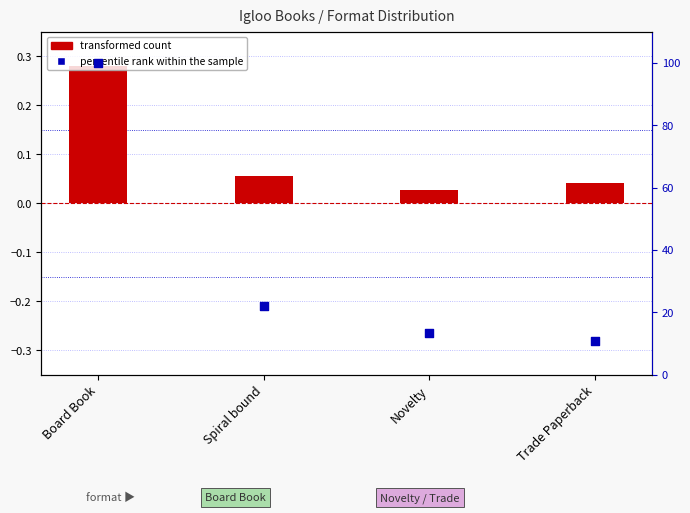

Which series contains the lowest Y value?

transformed count